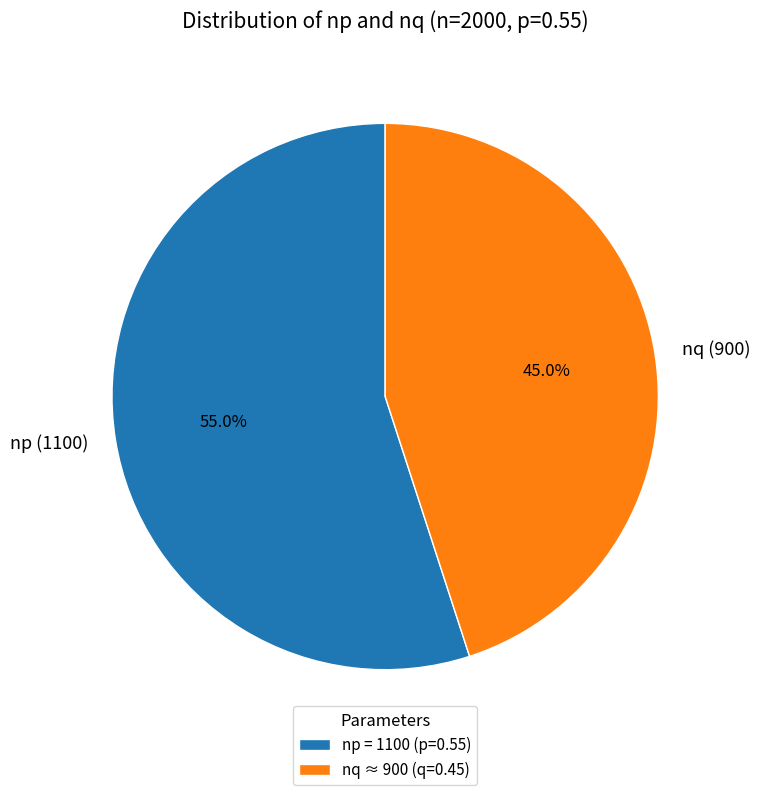

Is there any slice that represents more than half of the pie?

Yes